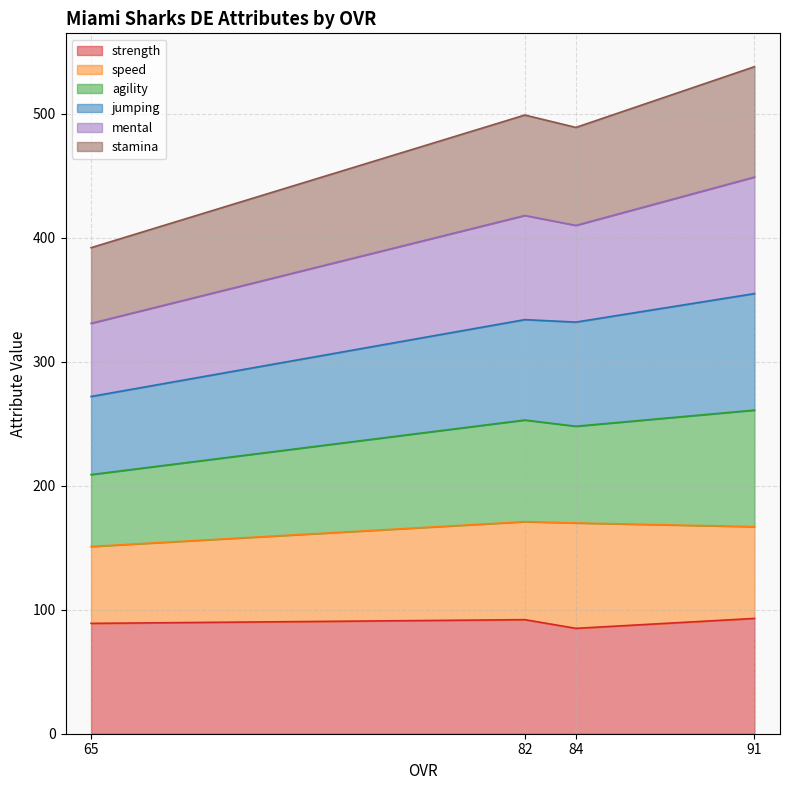

At which label does jumping first exceed 334?

91